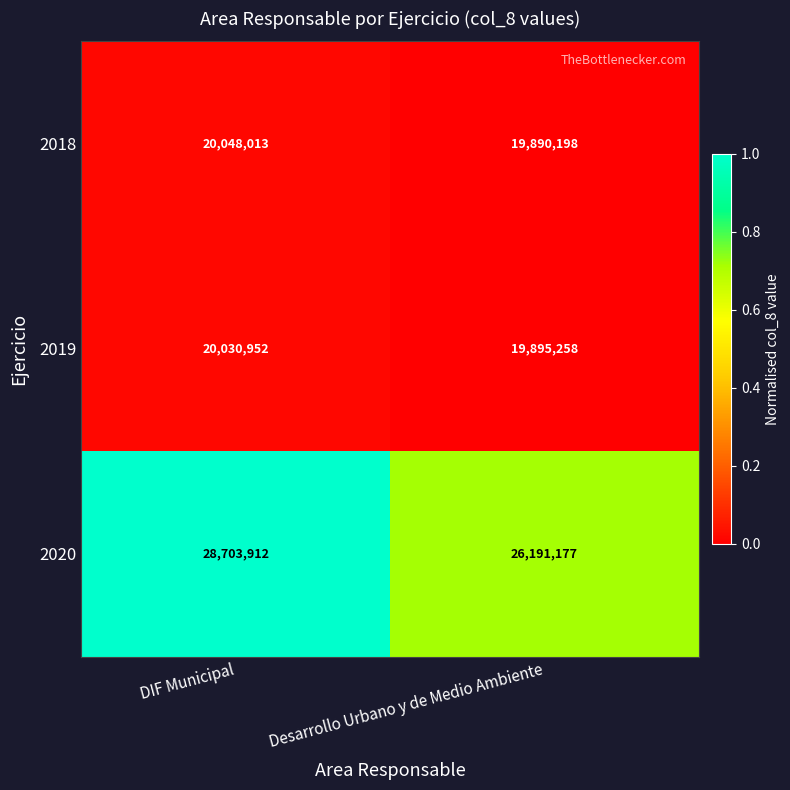

At which category does the chart reach its peak across all series?

DIF Municipal